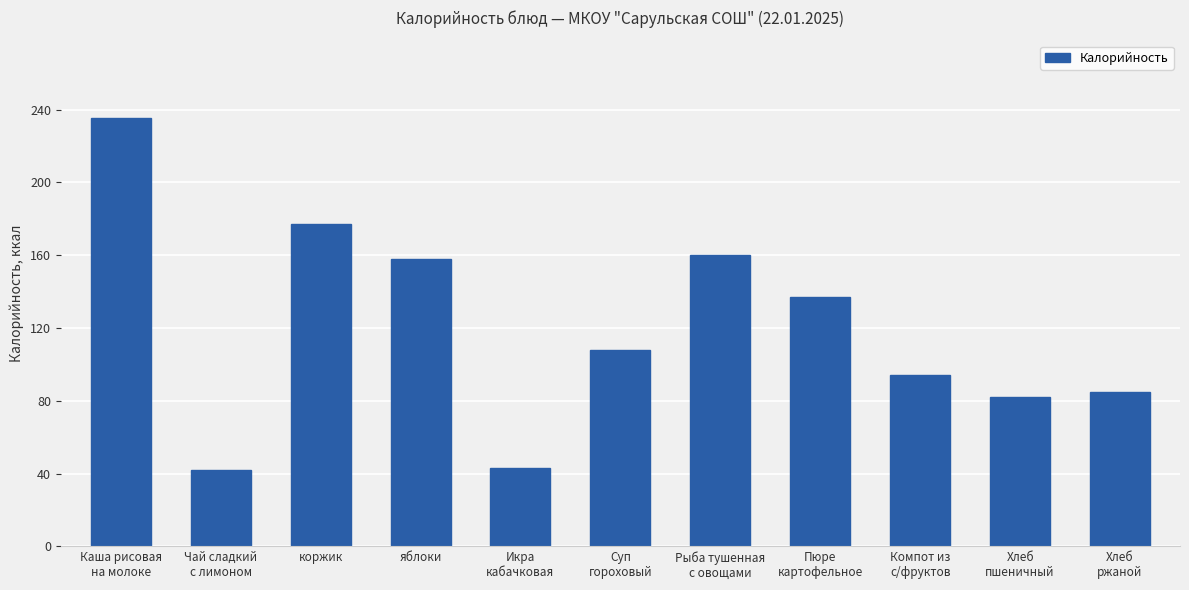

What is the label of the 9th bar from the right?

коржик